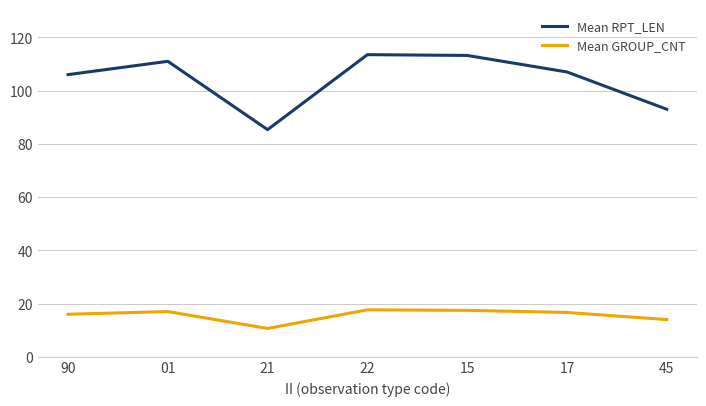

What position from the right is 90?

7